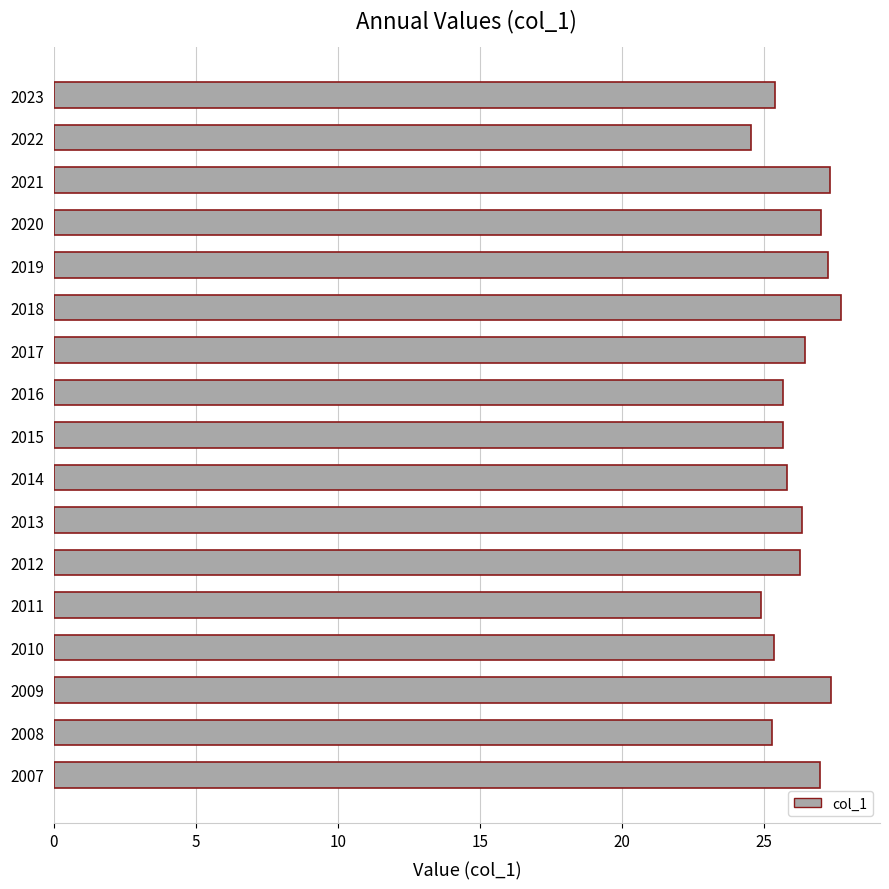

Approximately how many times larger is the value at 2023 compared to 2014?

1.0